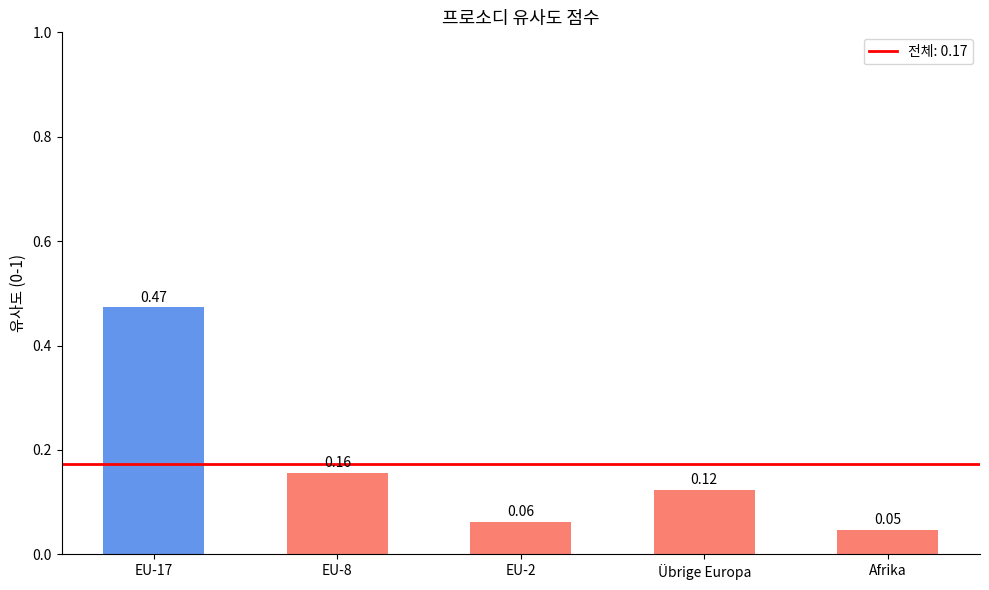

At which category does the chart reach its minimum across all series?

Afrika